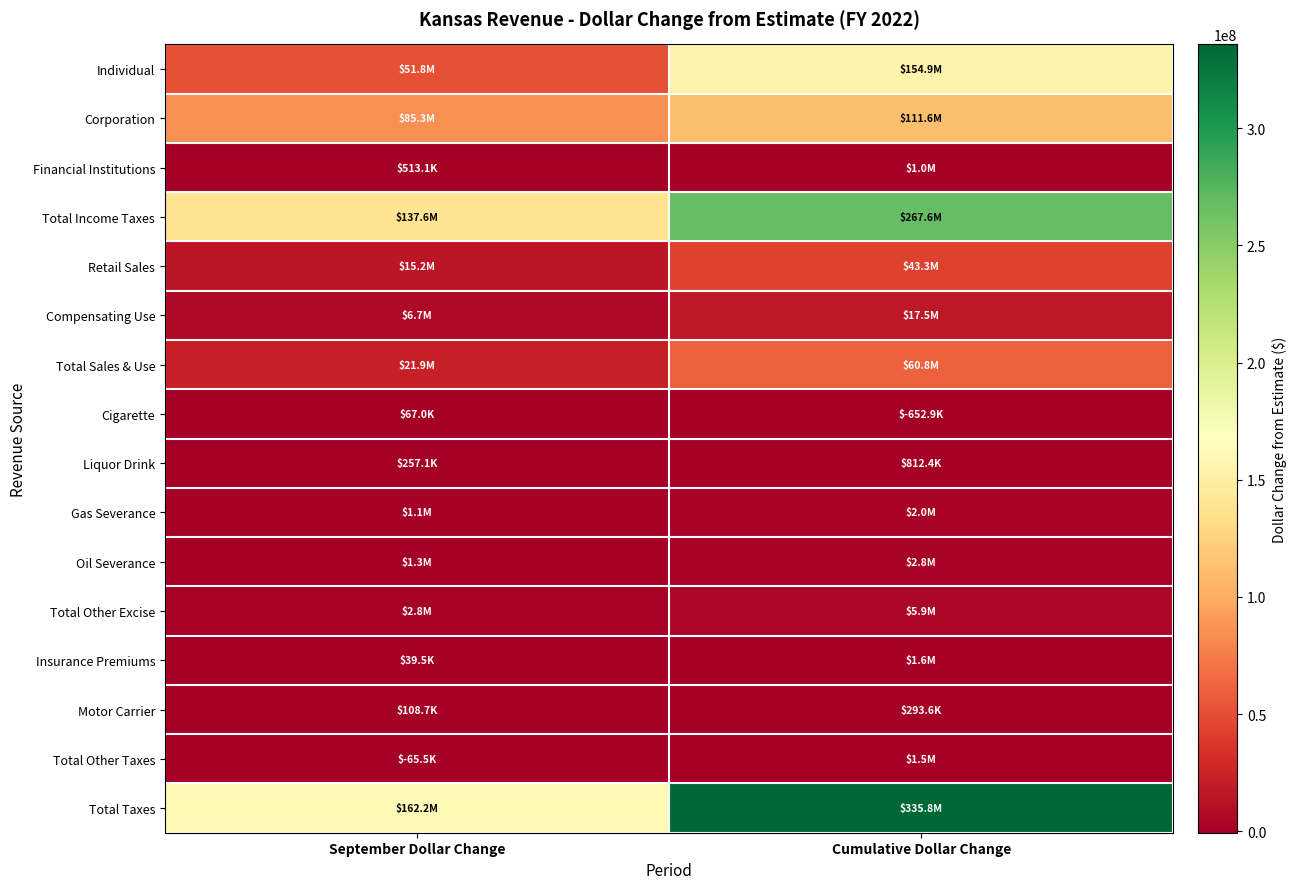

At how many categories does at least one series exceed 120797765?

2